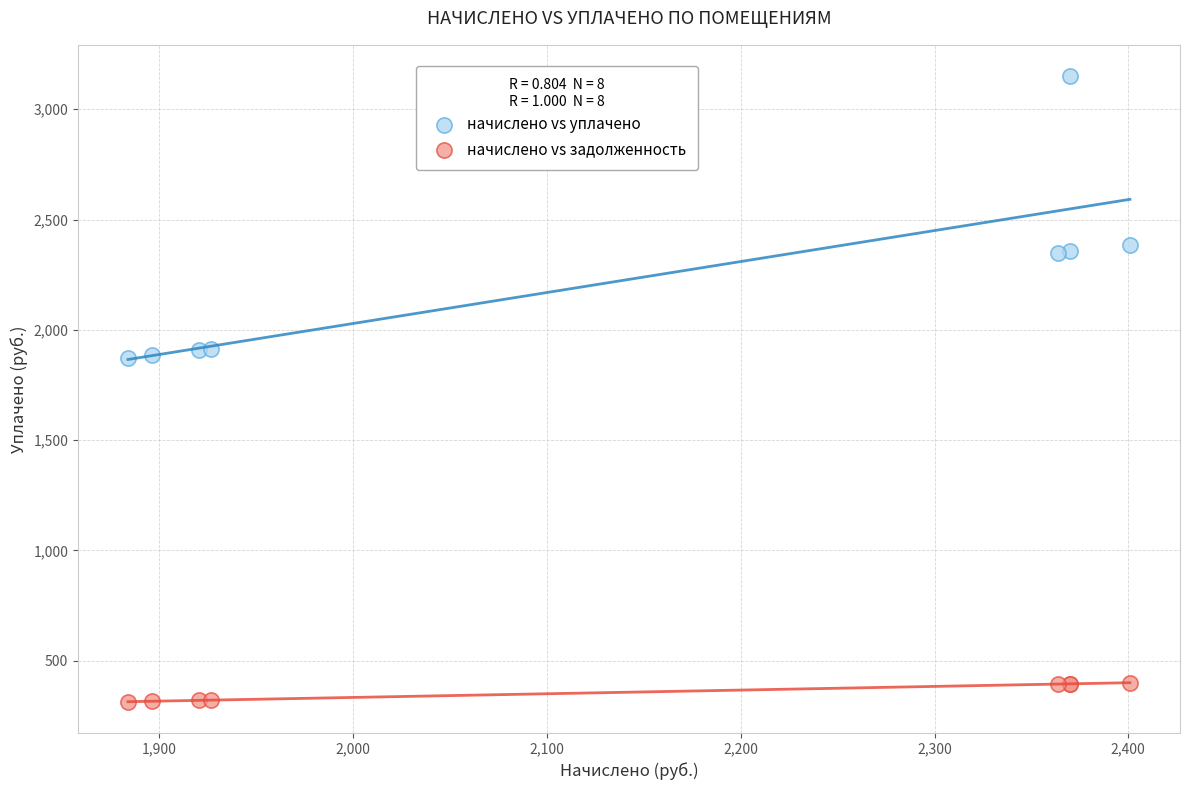

Which series has the widest spread of Y values?

начислено vs уплачено